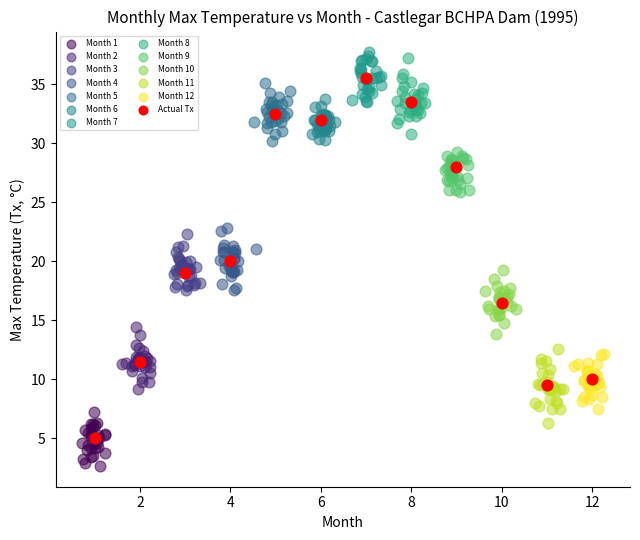

Which series reaches the minimum Y coordinate?

Month 1